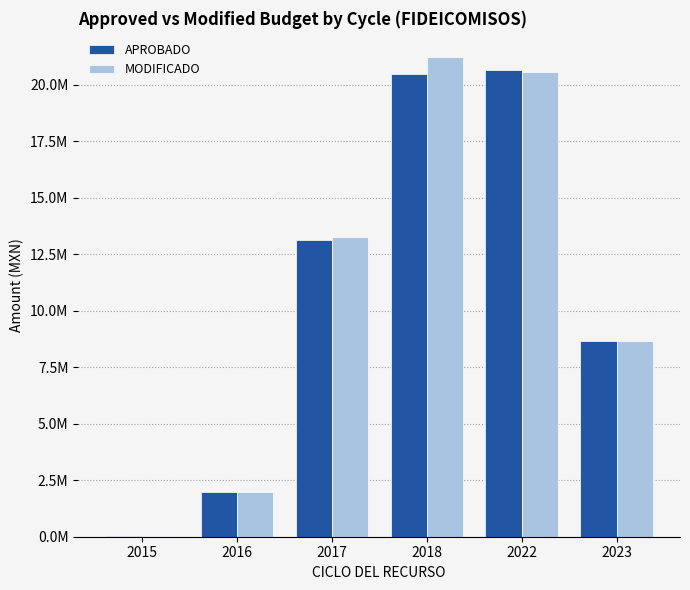

Are the bars horizontal?

No